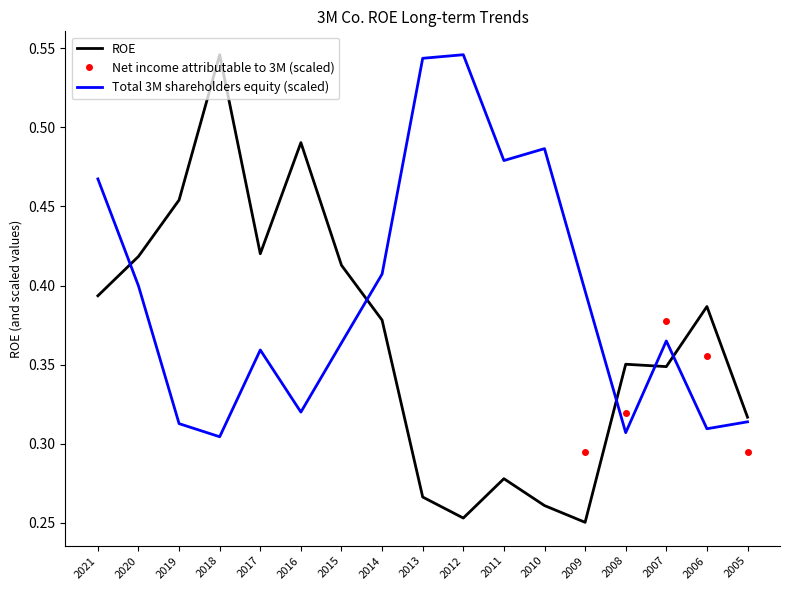

How many interior local valleys does the ROE series have?

4